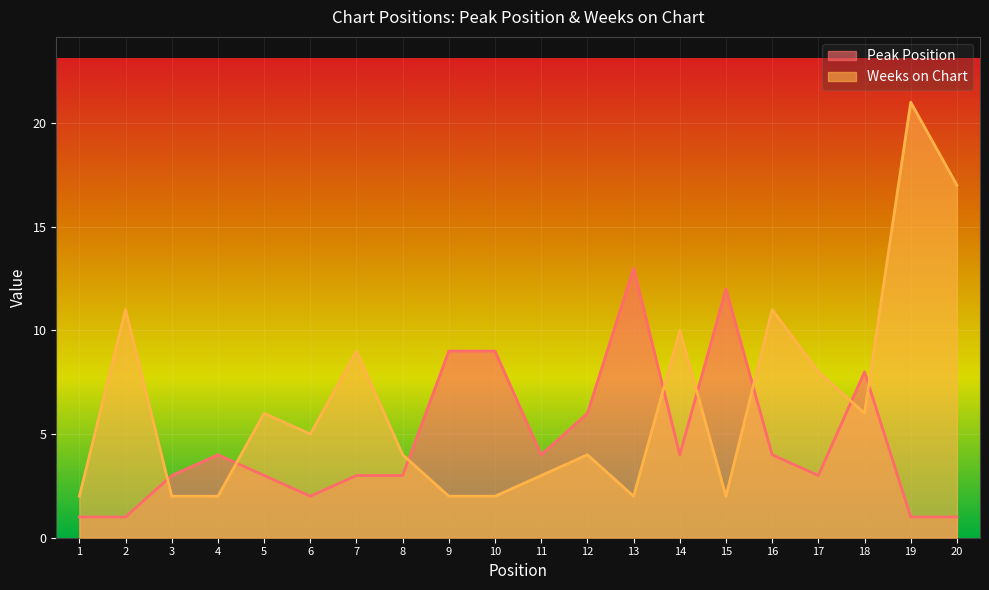

In Peak Position, how many points are higher than both neighbors (excluding endpoints)?

4